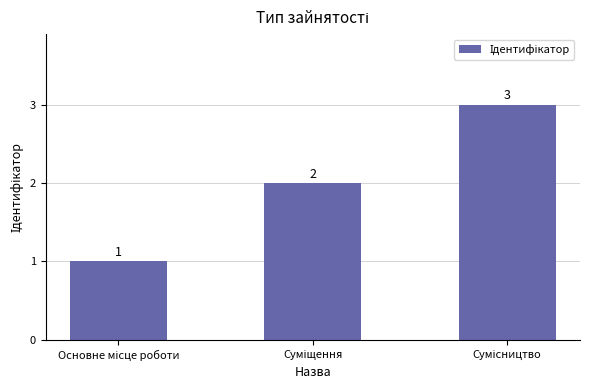

Count the values in the range 1 to 3.

3